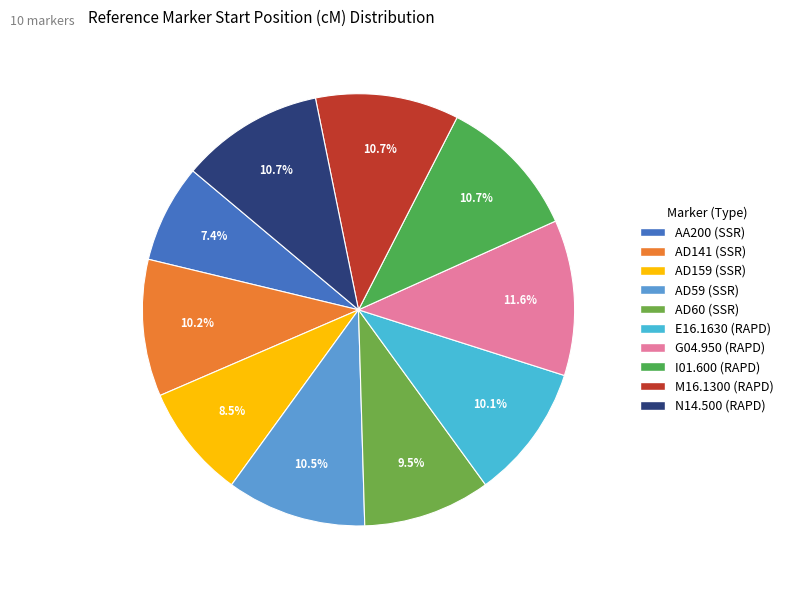

To the nearest percent, what is the difference between the largest and smallest slice percentages?

4%